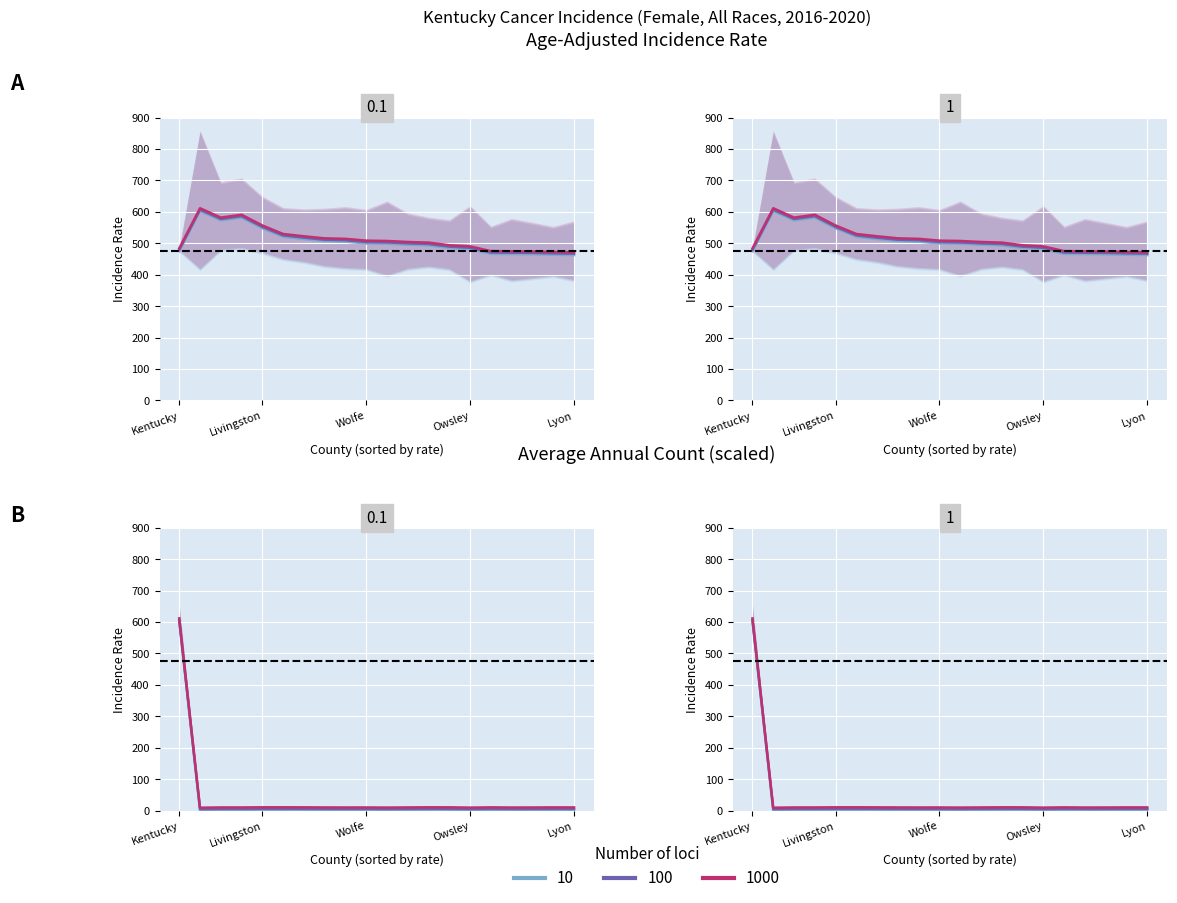

What position from the left is Trimble?

8